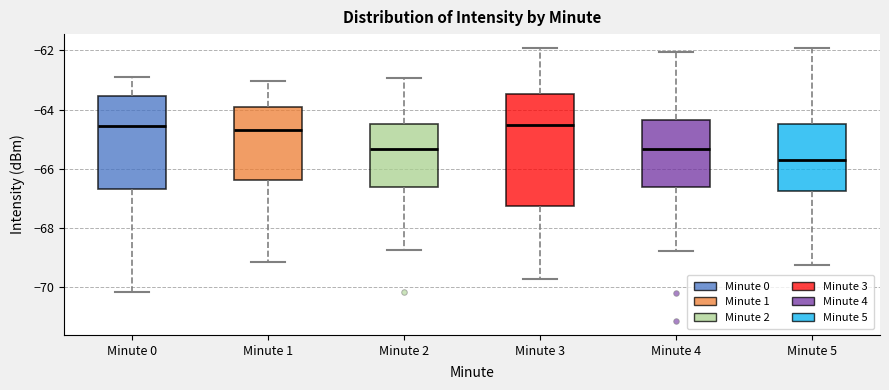

Reading left to right, read every box against the y-axis: the position of its median line, the range the box covers, and the ends of its whiskers. The values are not printed on the chart, so give them approximately, as read against the axis.

Minute 0: median -64.6, box -66.6 to -63.6, whiskers -70.2 to -63.0
Minute 1: median -64.6, box -66.4 to -64.0, whiskers -69.2 to -63.0
Minute 2: median -65.4, box -66.6 to -64.4, whiskers -68.8 to -63.0
Minute 3: median -64.6, box -67.2 to -63.4, whiskers -69.8 to -62.0
Minute 4: median -65.4, box -66.6 to -64.4, whiskers -68.8 to -62.0
Minute 5: median -65.8, box -66.8 to -64.4, whiskers -69.2 to -62.0